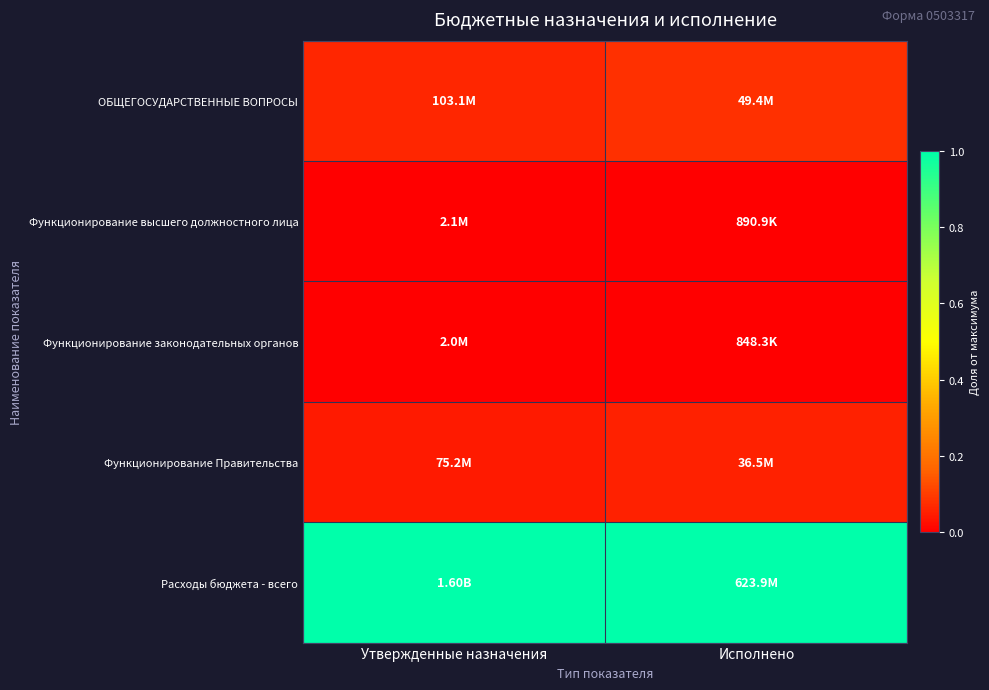

Which series has the largest total across all categories?

Расходы бюджета - всего